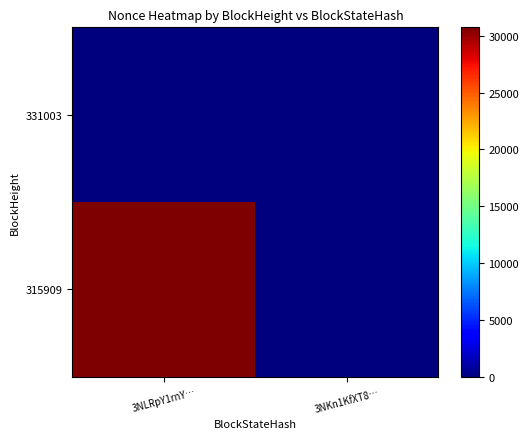

Reading left to right, list all the values displayed in this chart.

331003: 3NLRpY1rnY…=0	3NKn1KfXT8…=0
315909: 3NLRpY1rnY…=30736	3NKn1KfXT8…=0